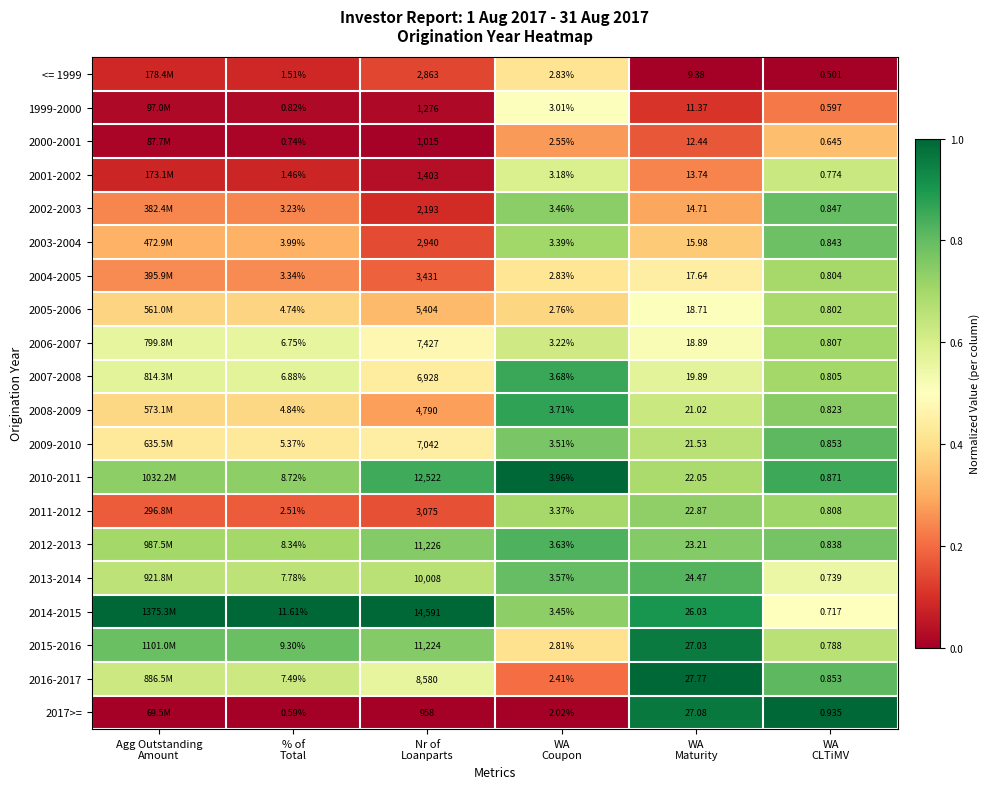

Rank the series by their maximum value, from lowest to highest.

2000-2001, <= 1999, 1999-2000, 2001-2002, 2005-2006, 2004-2005, 2006-2007, 2011-2012, 2003-2004, 2002-2003, 2009-2010, 2013-2014, 2012-2013, 2007-2008, 2008-2009, 2015-2016, 2010-2011, 2014-2015, 2016-2017, 2017>=